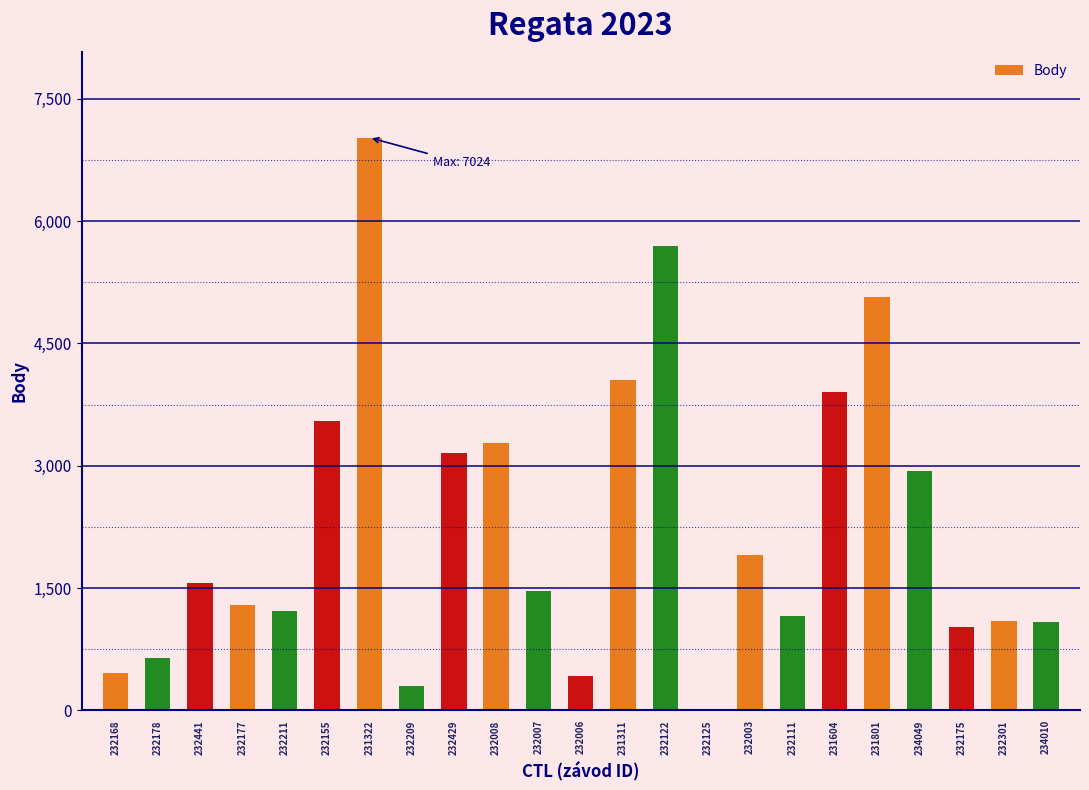

What value does the data have at 232429?

3152